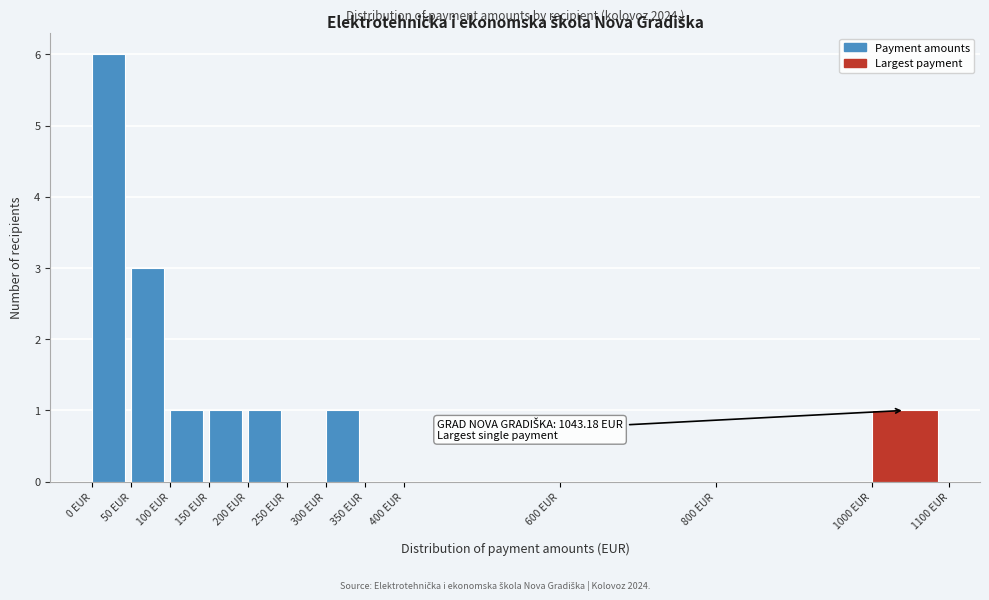

Over which range of the x-axis is the bar tallest?

0 to 50